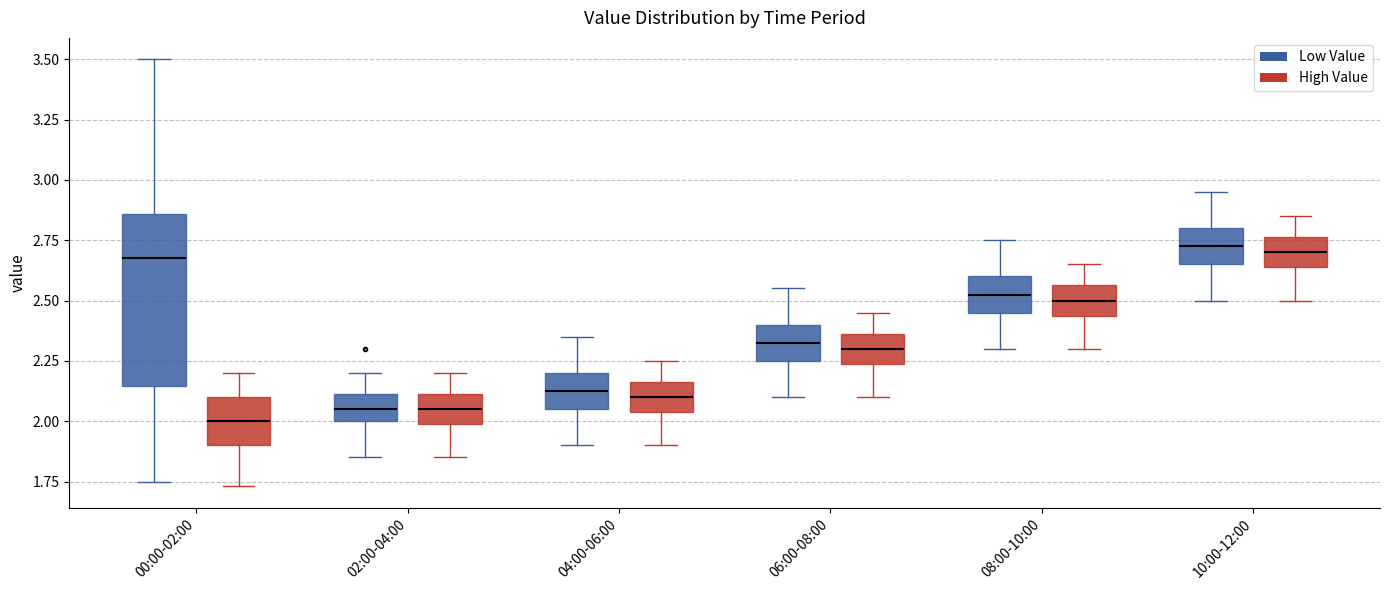

Reading left to right, transcribe this box plot: for each box, give where its median line is, the range the box spans, and where its two whiskers end, as read against the y-axis. The values are not printed on the chart, so give them approximately, as read against the axis.

00:00-02:00 (Low Value): median 2.70, box 2.15 to 2.85, whiskers 1.75 to 3.50
00:00-02:00 (High Value): median 2.00, box 1.90 to 2.10, whiskers 1.75 to 2.20
02:00-04:00 (Low Value): median 2.05, box 2.00 to 2.10, whiskers 1.85 to 2.20
02:00-04:00 (High Value): median 2.05, box 2.00 to 2.10, whiskers 1.85 to 2.20
04:00-06:00 (Low Value): median 2.15, box 2.05 to 2.20, whiskers 1.90 to 2.35
04:00-06:00 (High Value): median 2.10, box 2.05 to 2.15, whiskers 1.90 to 2.25
06:00-08:00 (Low Value): median 2.35, box 2.25 to 2.40, whiskers 2.10 to 2.55
06:00-08:00 (High Value): median 2.30, box 2.25 to 2.35, whiskers 2.10 to 2.45
08:00-10:00 (Low Value): median 2.55, box 2.45 to 2.60, whiskers 2.30 to 2.75
08:00-10:00 (High Value): median 2.50, box 2.45 to 2.55, whiskers 2.30 to 2.65
10:00-12:00 (Low Value): median 2.75, box 2.65 to 2.80, whiskers 2.50 to 2.95
10:00-12:00 (High Value): median 2.70, box 2.65 to 2.75, whiskers 2.50 to 2.85